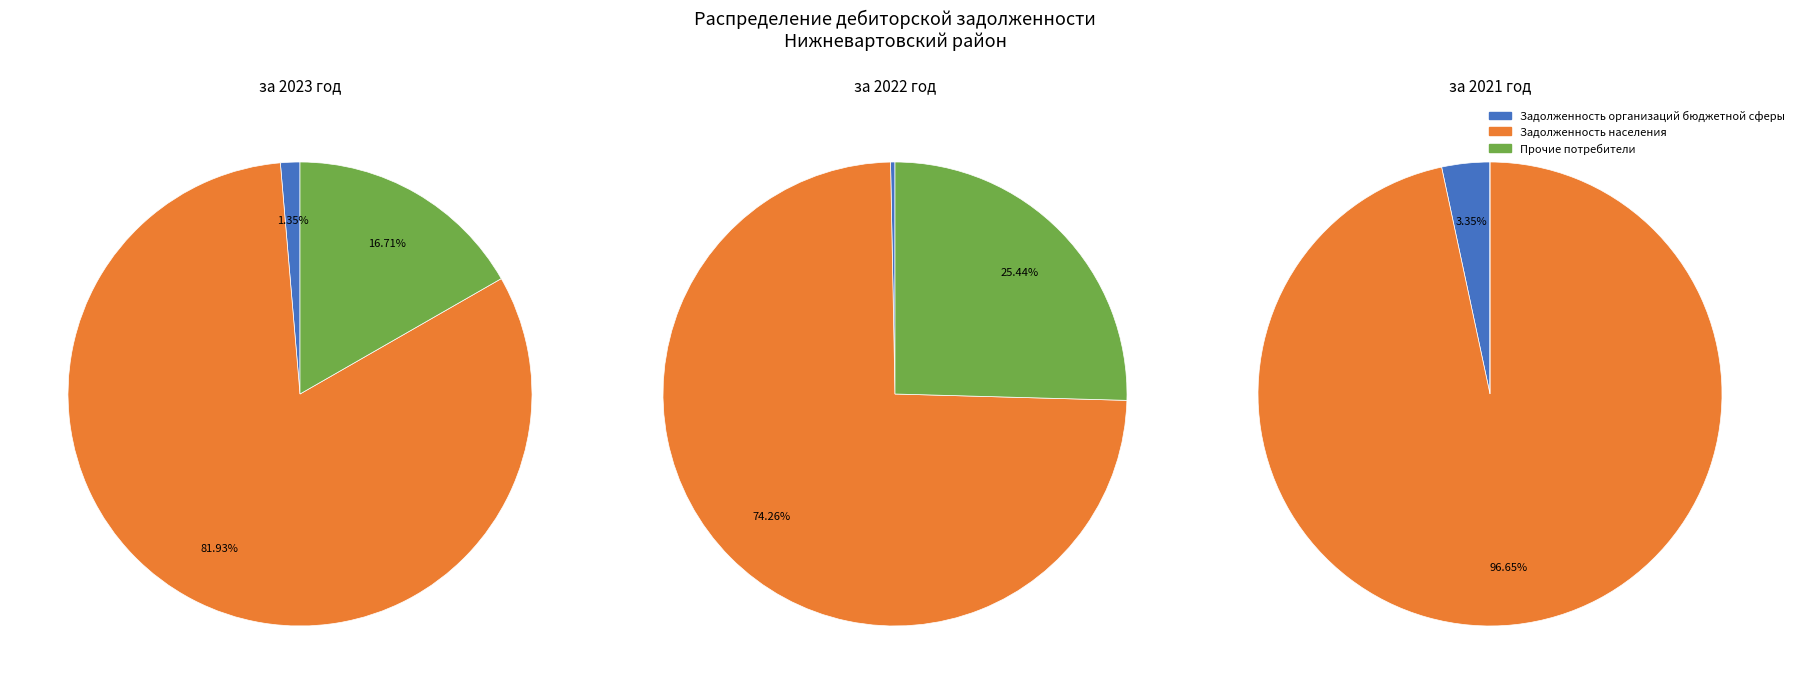

To the nearest percent, what is the combined percentage of Задолженность населения and Задолженность организаций бюджетной сферы?

100%